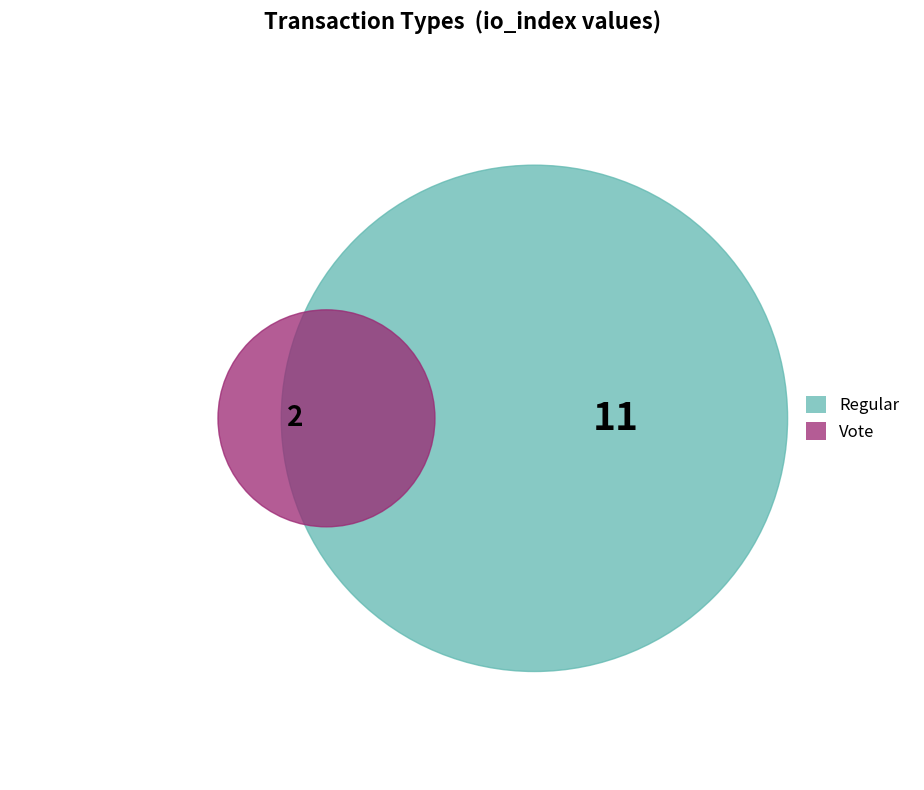

To the nearest percent, what portion does Vote represent?

15%